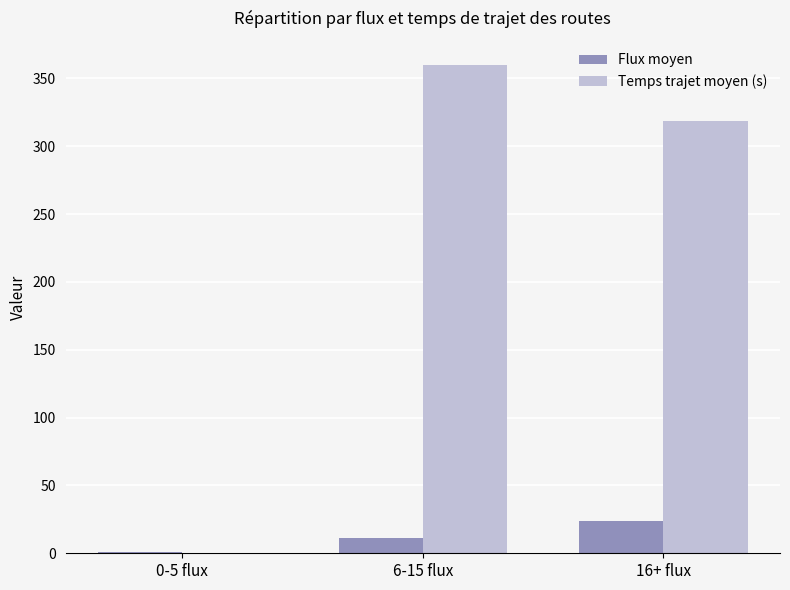

Reading right to left, extract all data points from this chart.

Flux moyen: 23.5	11.0	0.9
Temps trajet moyen (s): 318.5	359.8	0.0